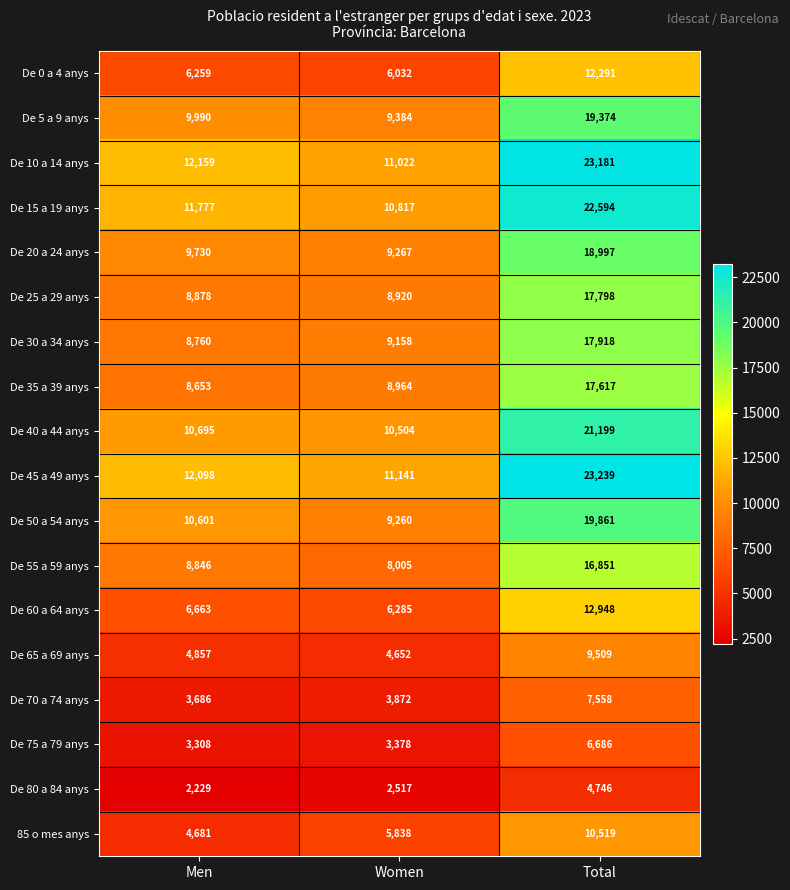

Between Men and Total, which series saw the biggest shift?

De 45 a 49 anys